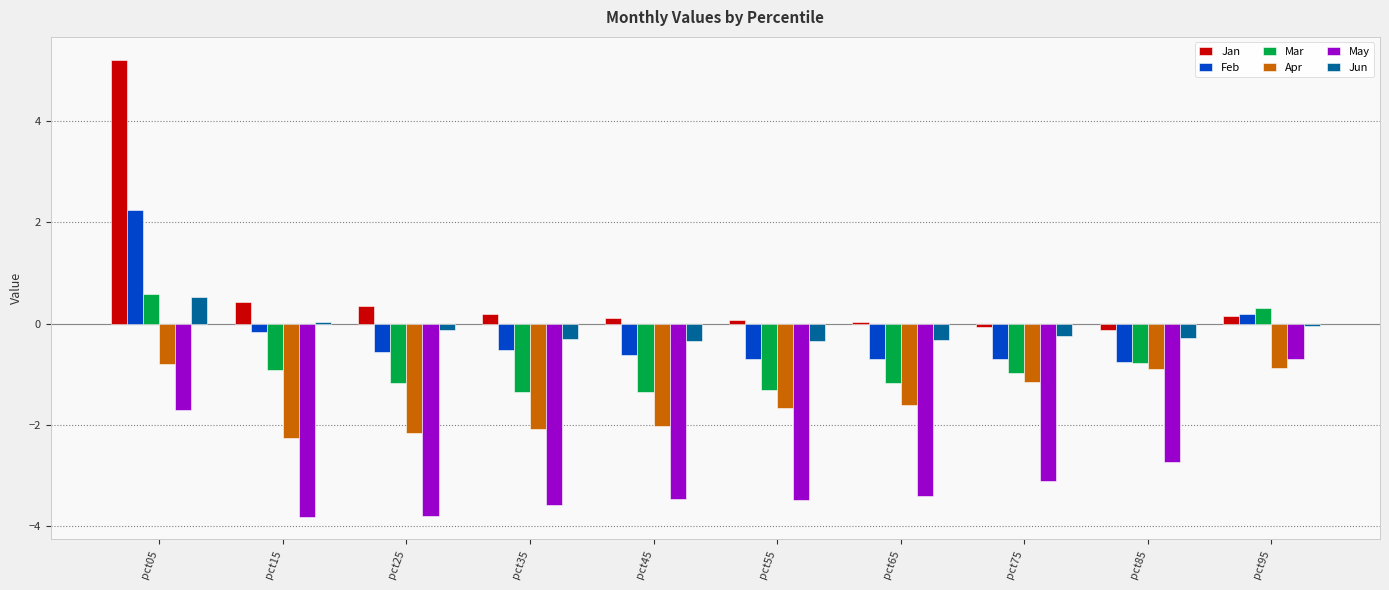

How many groups of bars are there?

10